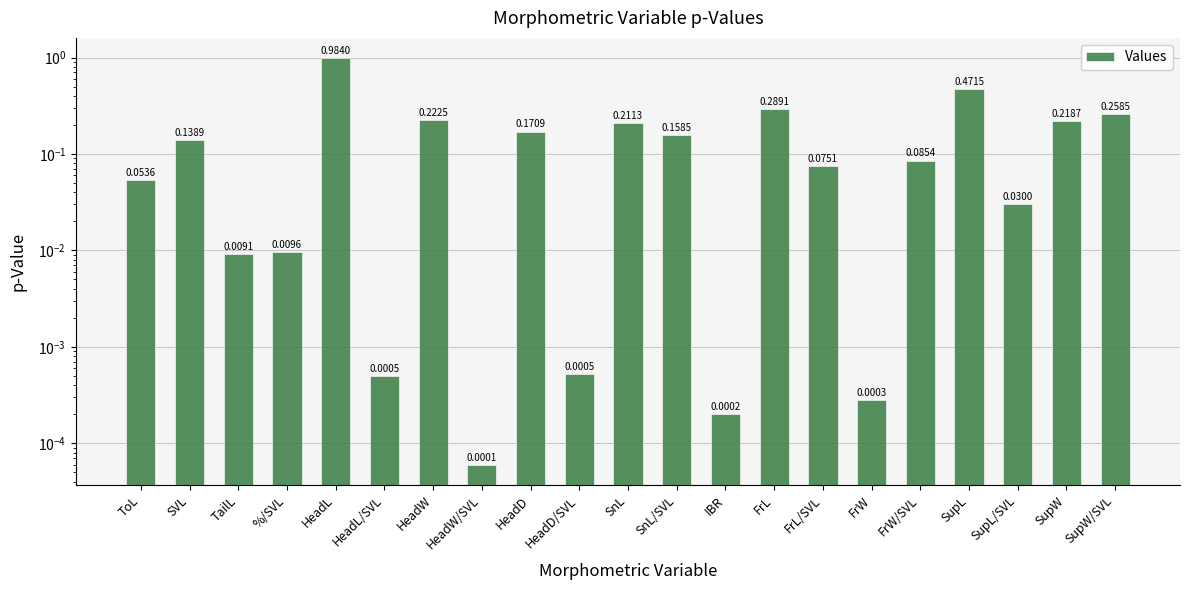

Count the number of data series in this chart.

1